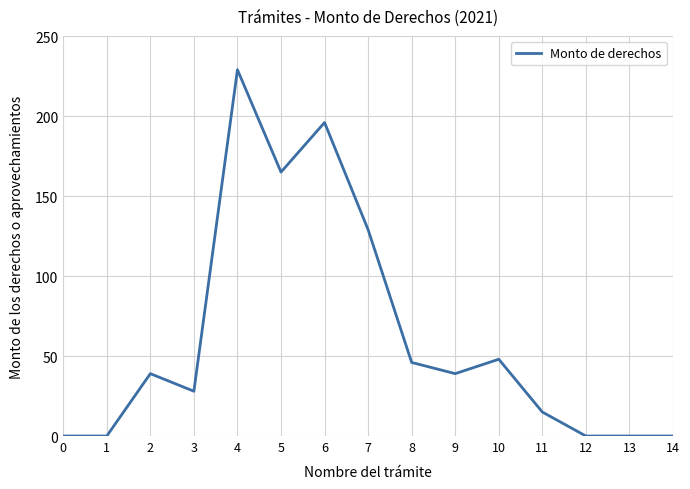

The value at 7 is 129. True or false?

True